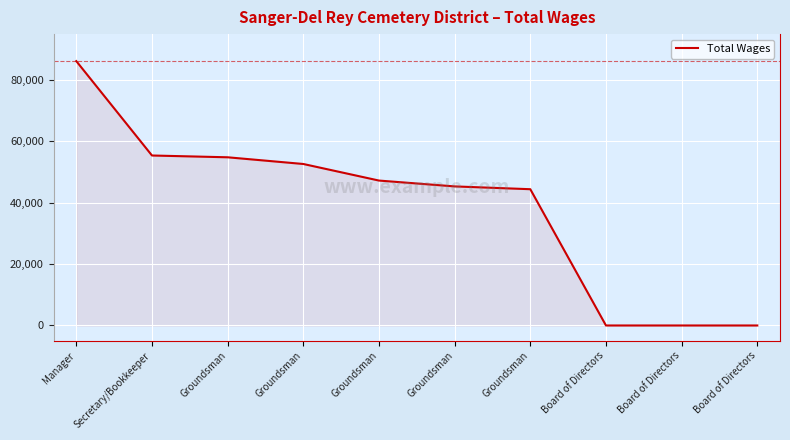

Does the chart display data point markers on the line(s)?

No